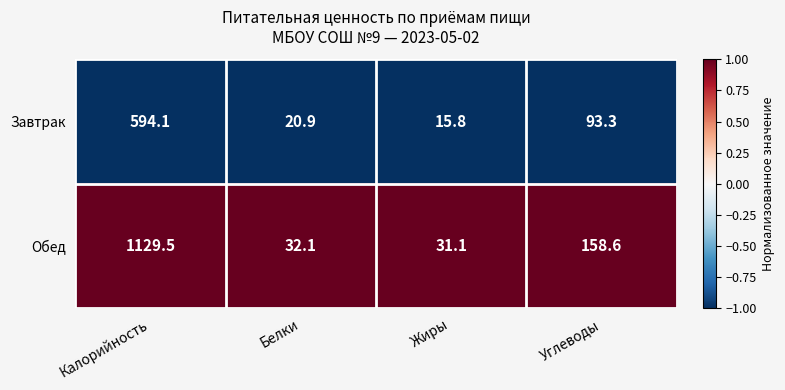

The value of Обед at Углеводы is 32.3. True or false?

False